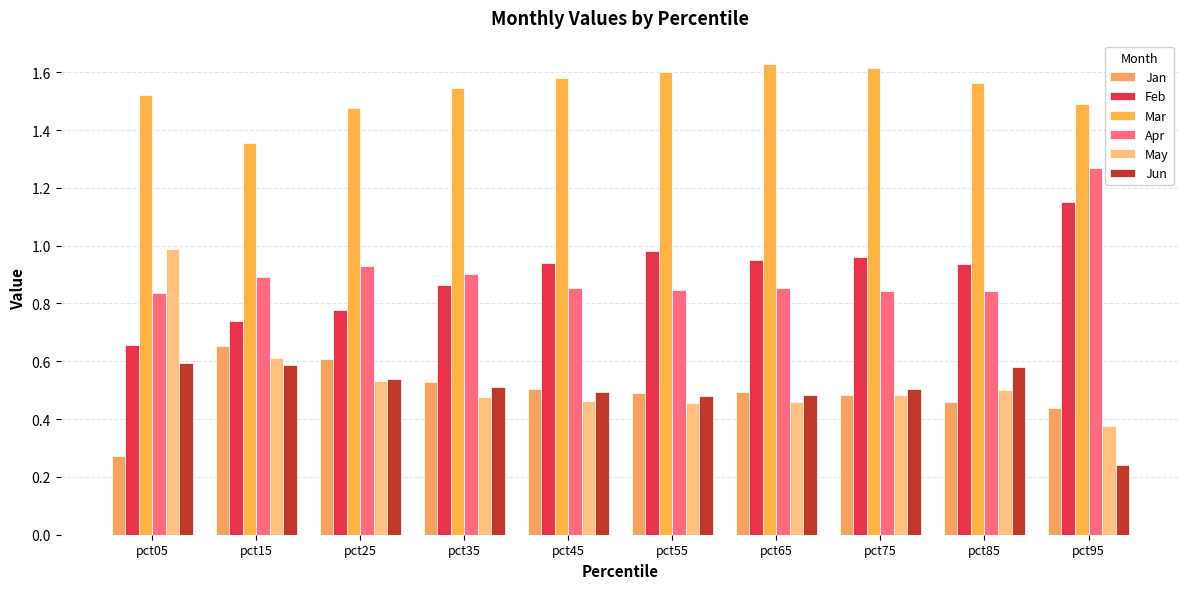

Count the number of categories in the chart.

10